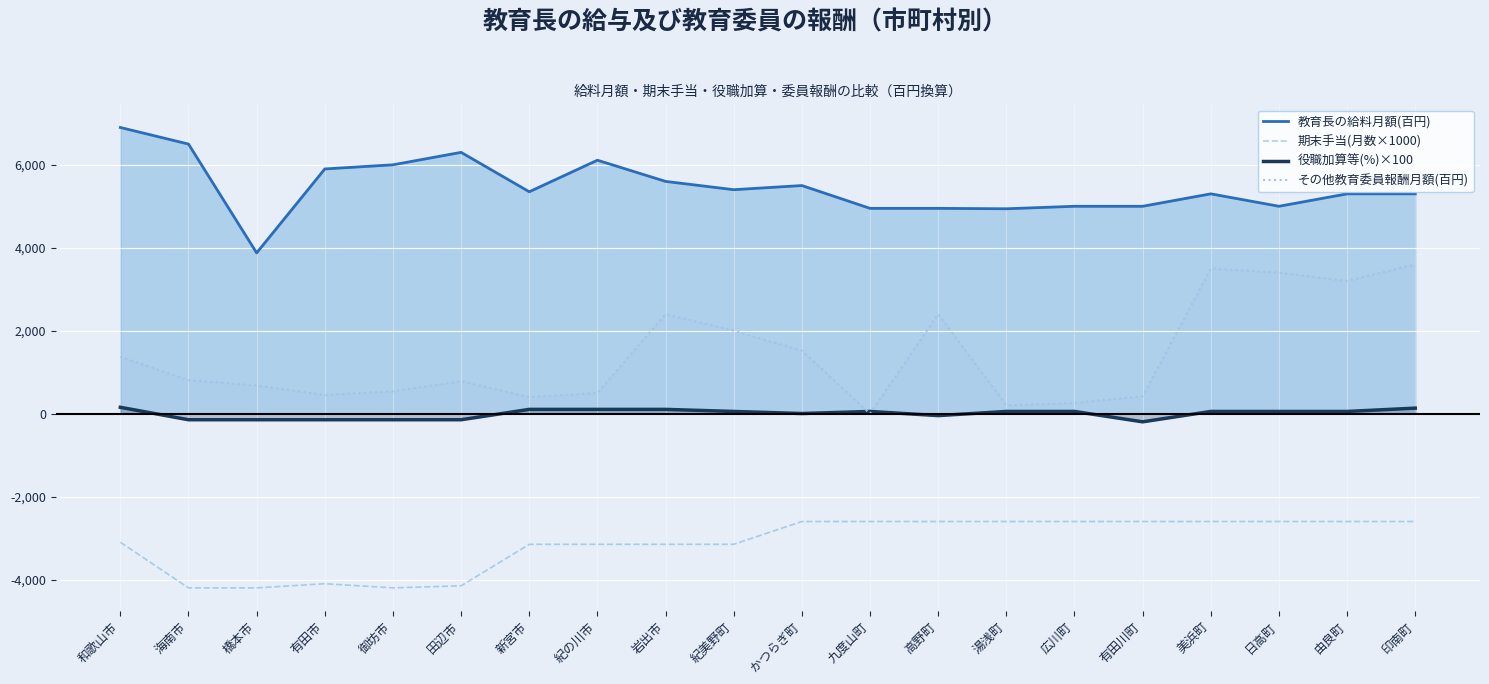

What position from the left is 御坊市?

5